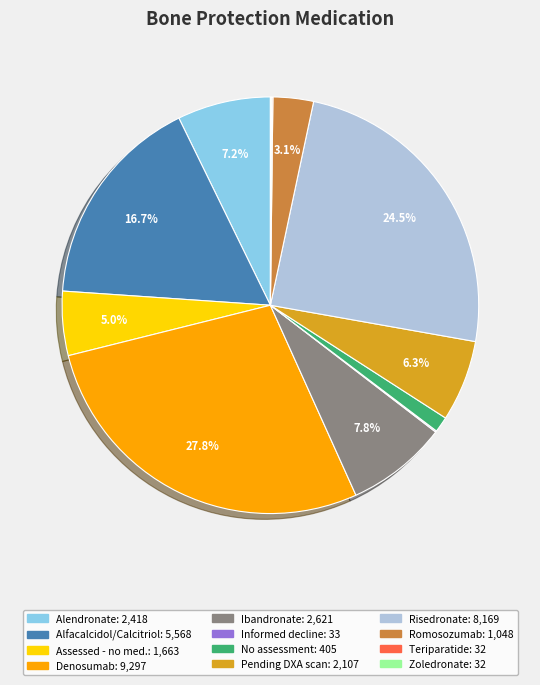

Is there a majority slice in this chart?

No